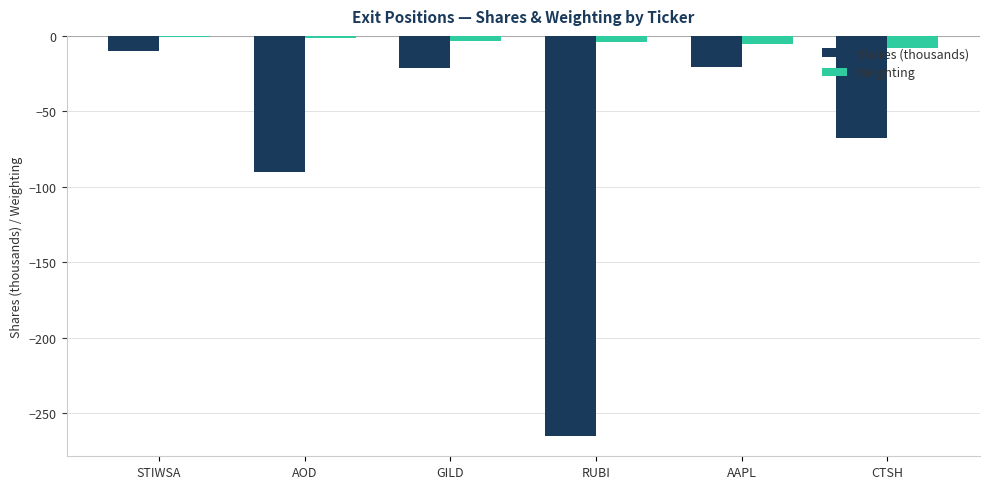

The value of Weighting at CTSH is -8.2. True or false?

True